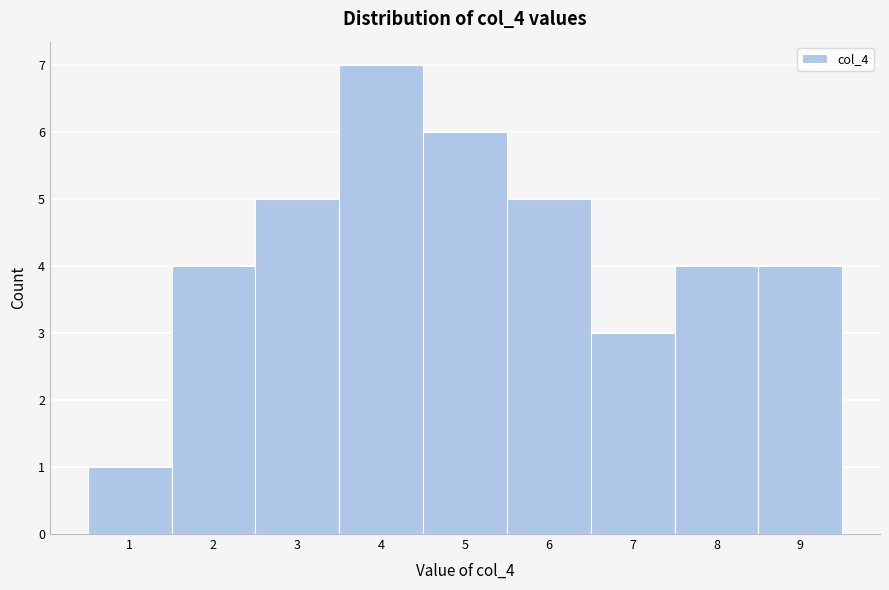

Reading left to right, transcribe this chart: for each bar, give the range it covers on the x-axis and its height. The values are not printed on the chart, so give them approximately, as read against the axis.

0.5 to 1.5: 1
1.5 to 2.5: 4
2.5 to 3.5: 5
3.5 to 4.5: 7
4.5 to 5.5: 6
5.5 to 6.5: 5
6.5 to 7.5: 3
7.5 to 8.5: 4
8.5 to 9.5: 4